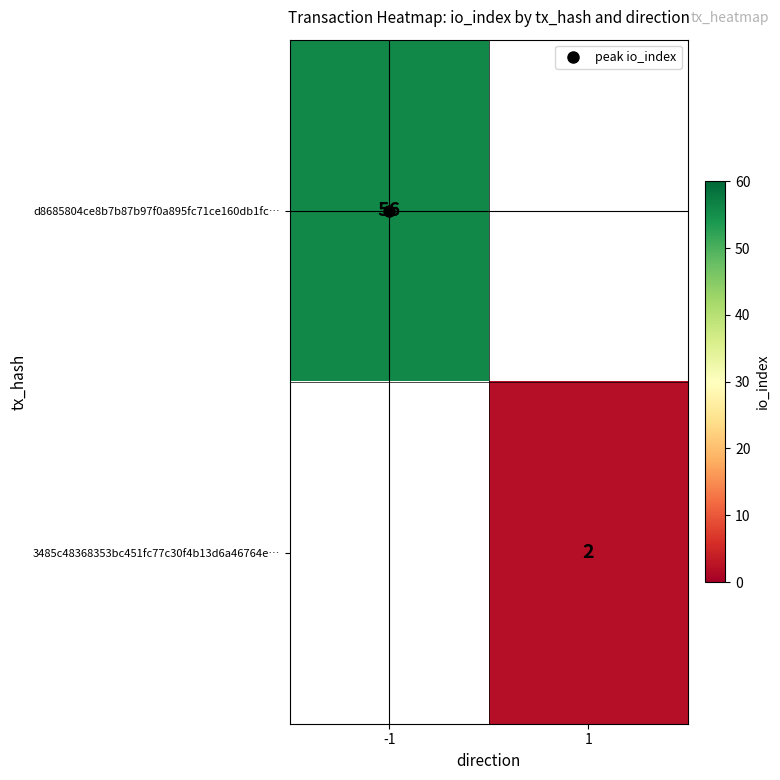

At which category does the chart reach its peak across all series?

-1